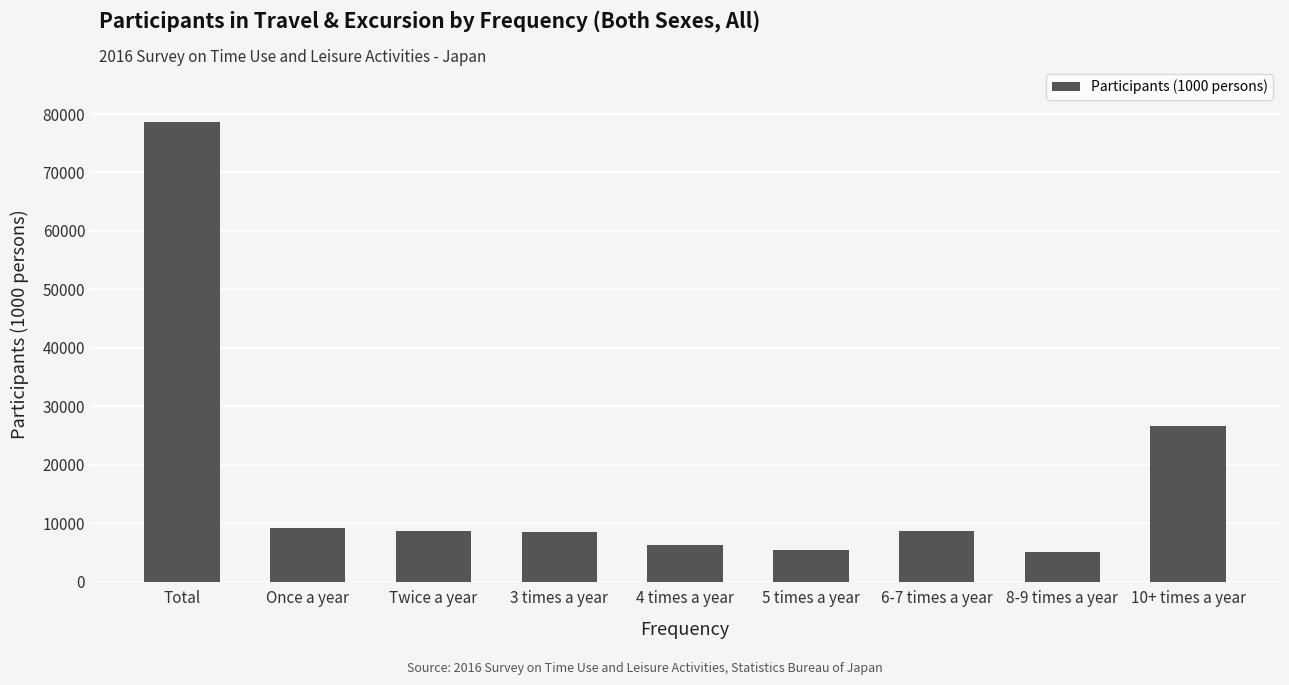

What is the maximum value shown in the chart?

78610